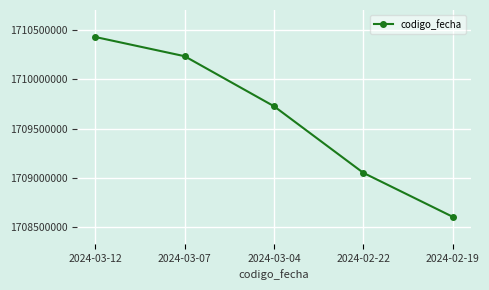

Reading left to right, what are all the values shown in this chart?

1710432671	1710236868	1709727350	1709048724	1708601191